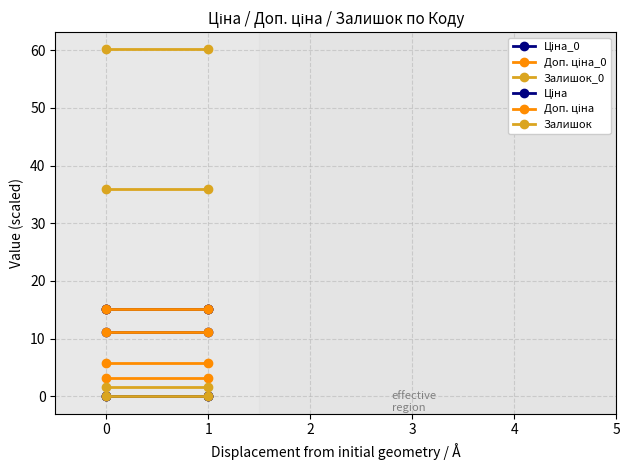

At how many categories does at least one series exceed 12?

2